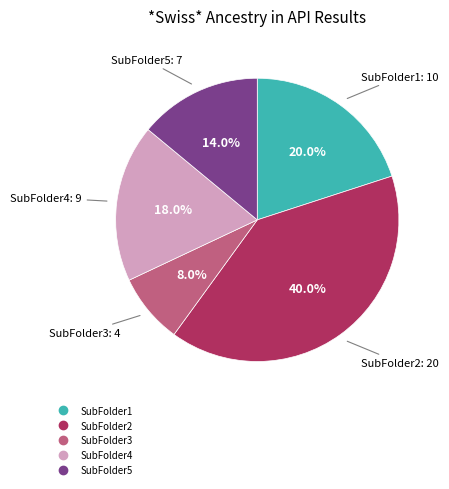

Do SubFolder2 and SubFolder1 together represent more than half of the pie?

Yes